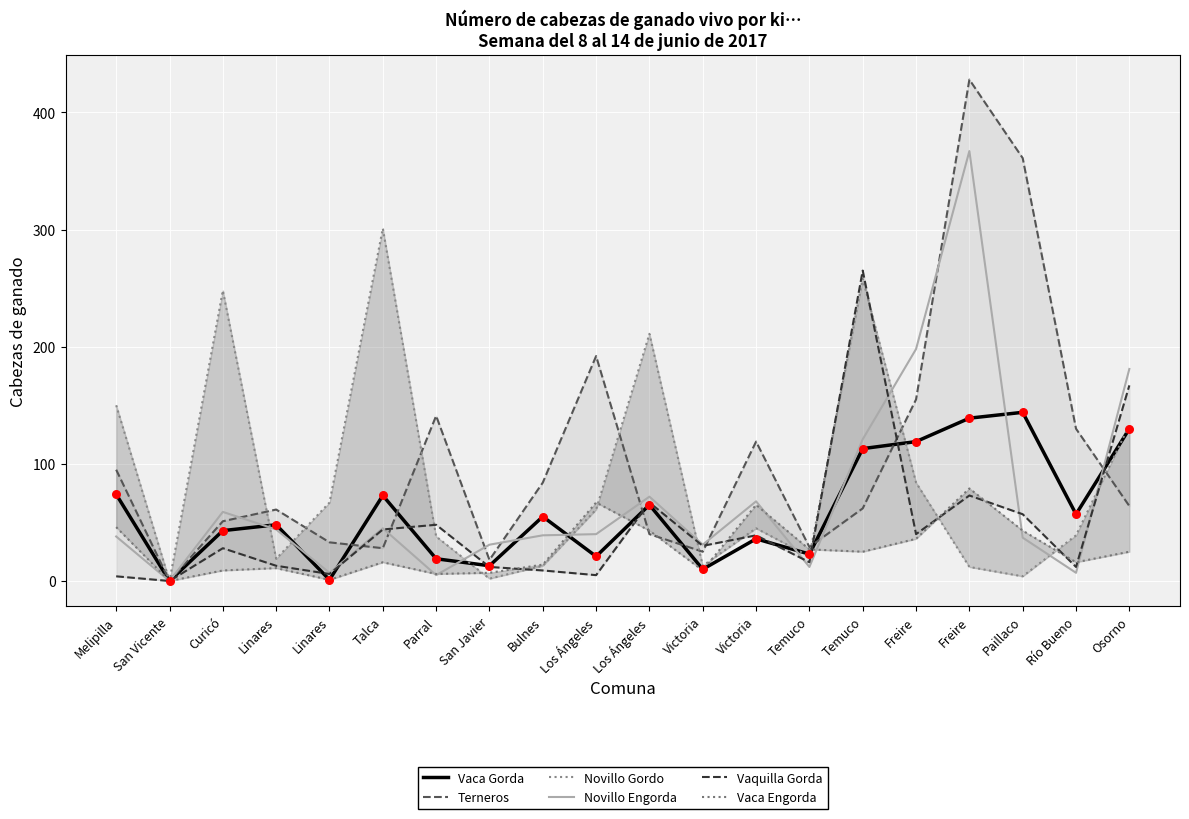

Which series has the widest spread of Y values?

Terneros